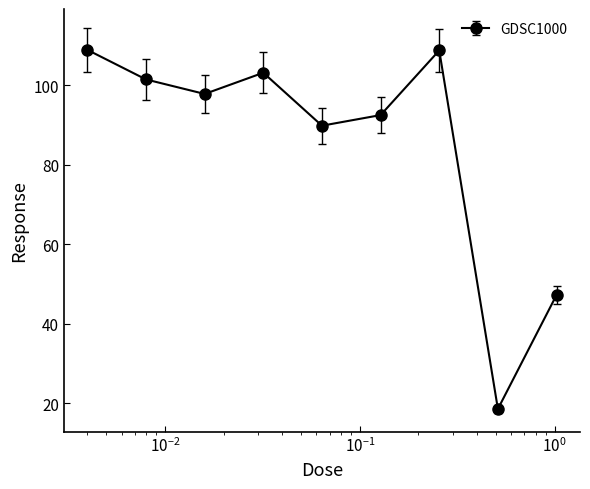

How many data points are above 97?

5